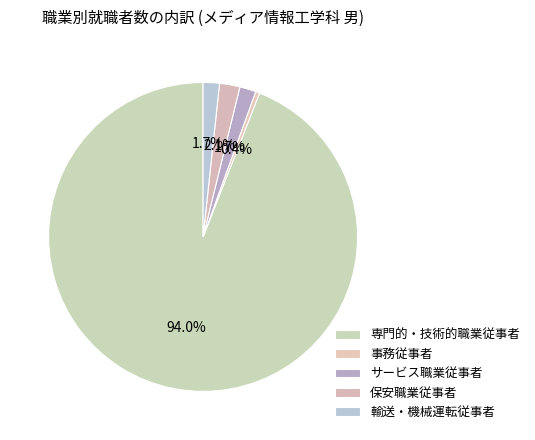

How much of the chart is everything except 保安職業従事者?

97.9%